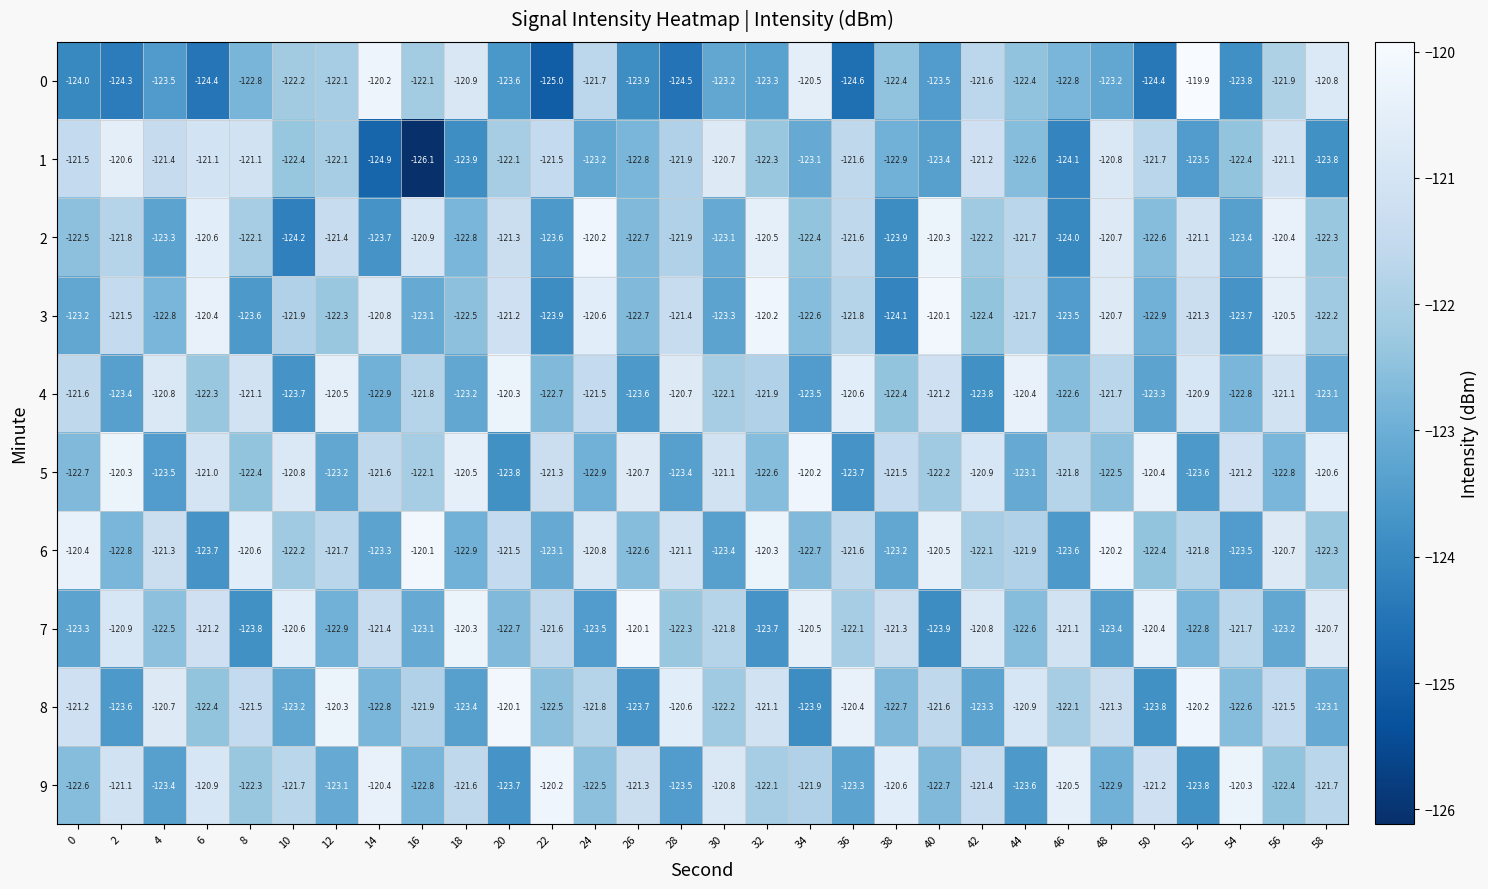

The value of 5 at 32 is -45.3. True or false?

False